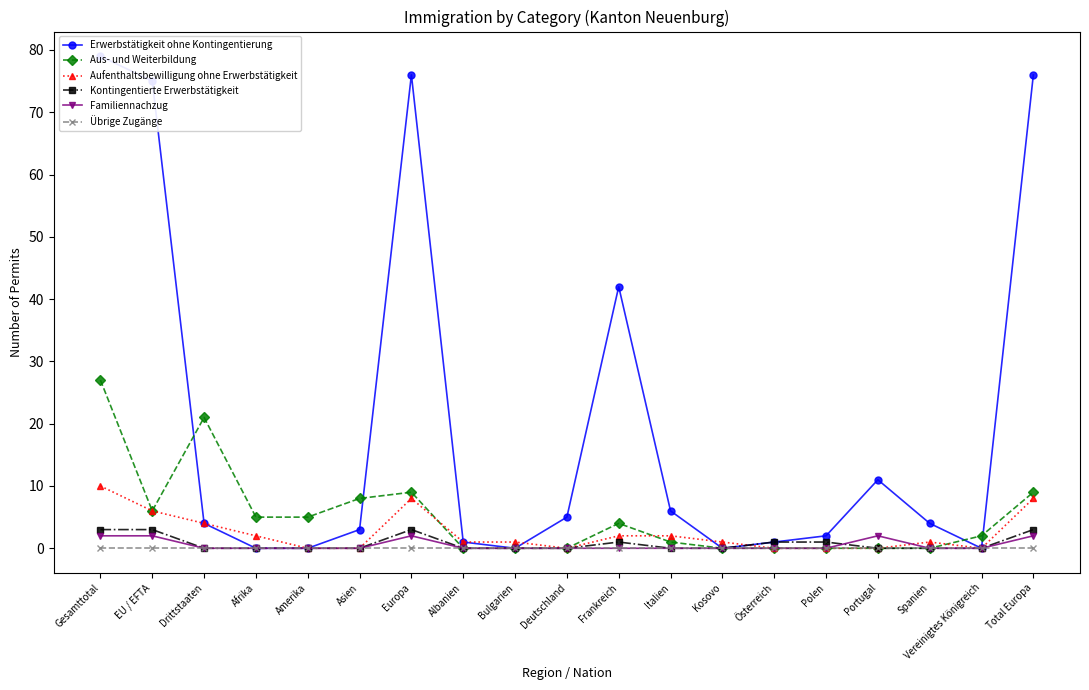

Reading left to right, extract all data points from this chart.

Erwerbstätigkeit ohne Kontingentierung: Gesamttotal=79	EU / EFTA=75	Drittstaaten=4	Afrika=0	Amerika=0	Asien=3	Europa=76	Albanien=1	Bulgarien=0	Deutschland=5	Frankreich=42	Italien=6	Kosovo=0	Österreich=1	Polen=2	Portugal=11	Spanien=4	Vereinigtes Königreich=0	Total Europa=76
Aus- und Weiterbildung: Gesamttotal=27	EU / EFTA=6	Drittstaaten=21	Afrika=5	Amerika=5	Asien=8	Europa=9	Albanien=0	Bulgarien=0	Deutschland=0	Frankreich=4	Italien=1	Kosovo=0	Österreich=0	Polen=0	Portugal=0	Spanien=0	Vereinigtes Königreich=2	Total Europa=9
Aufenthaltsbewilligung ohne Erwerbstätigkeit: Gesamttotal=10	EU / EFTA=6	Drittstaaten=4	Afrika=2	Amerika=0	Asien=0	Europa=8	Albanien=1	Bulgarien=1	Deutschland=0	Frankreich=2	Italien=2	Kosovo=1	Österreich=0	Polen=0	Portugal=0	Spanien=1	Vereinigtes Königreich=0	Total Europa=8
Kontingentierte Erwerbstätigkeit: Gesamttotal=3	EU / EFTA=3	Drittstaaten=0	Afrika=0	Amerika=0	Asien=0	Europa=3	Albanien=0	Bulgarien=0	Deutschland=0	Frankreich=1	Italien=0	Kosovo=0	Österreich=1	Polen=1	Portugal=0	Spanien=0	Vereinigtes Königreich=0	Total Europa=3
Familiennachzug: Gesamttotal=2	EU / EFTA=2	Drittstaaten=0	Afrika=0	Amerika=0	Asien=0	Europa=2	Albanien=0	Bulgarien=0	Deutschland=0	Frankreich=0	Italien=0	Kosovo=0	Österreich=0	Polen=0	Portugal=2	Spanien=0	Vereinigtes Königreich=0	Total Europa=2
Übrige Zugänge: Gesamttotal=0	EU / EFTA=0	Drittstaaten=0	Afrika=0	Amerika=0	Asien=0	Europa=0	Albanien=0	Bulgarien=0	Deutschland=0	Frankreich=0	Italien=0	Kosovo=0	Österreich=0	Polen=0	Portugal=0	Spanien=0	Vereinigtes Königreich=0	Total Europa=0